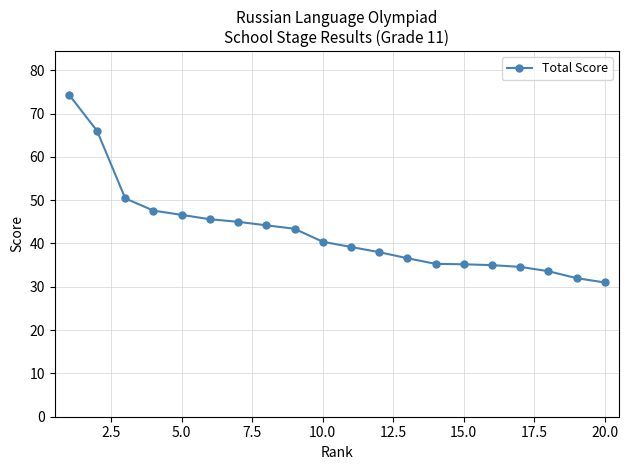

What is the difference between the second highest and minimum values?

35.0